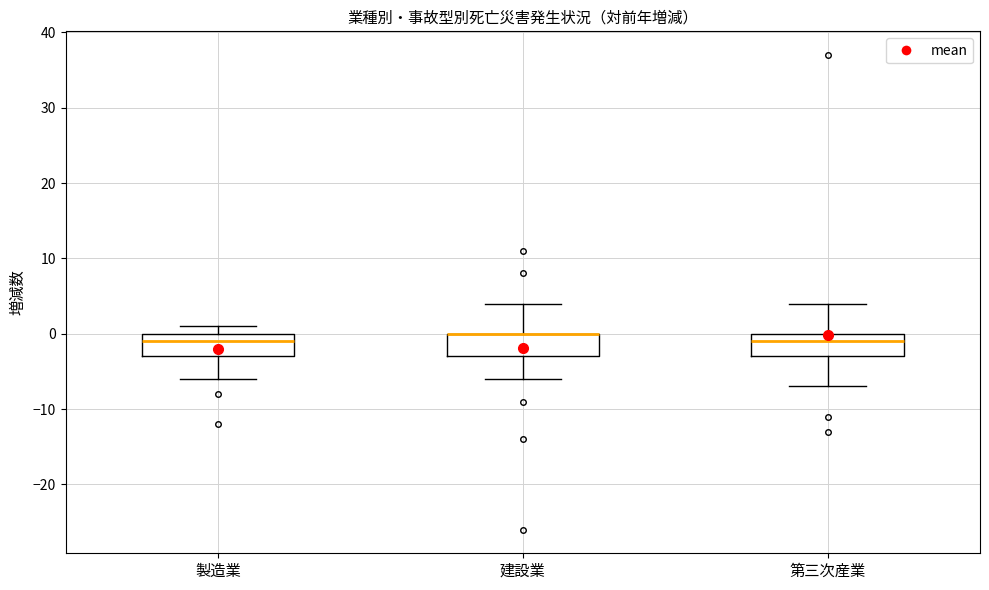

Reading left to right, transcribe this box plot: for each box, give where its median line is, the range the box spans, and where its two whiskers end, as read against the y-axis. The values are not printed on the chart, so give them approximately, as read against the axis.

製造業: median -1, box -3 to 0, whiskers -6 to 1
建設業: median 0 (drawn on the box's upper edge), box -3 to 0, whiskers -6 to 4
第三次産業: median -1, box -3 to 0, whiskers -7 to 4